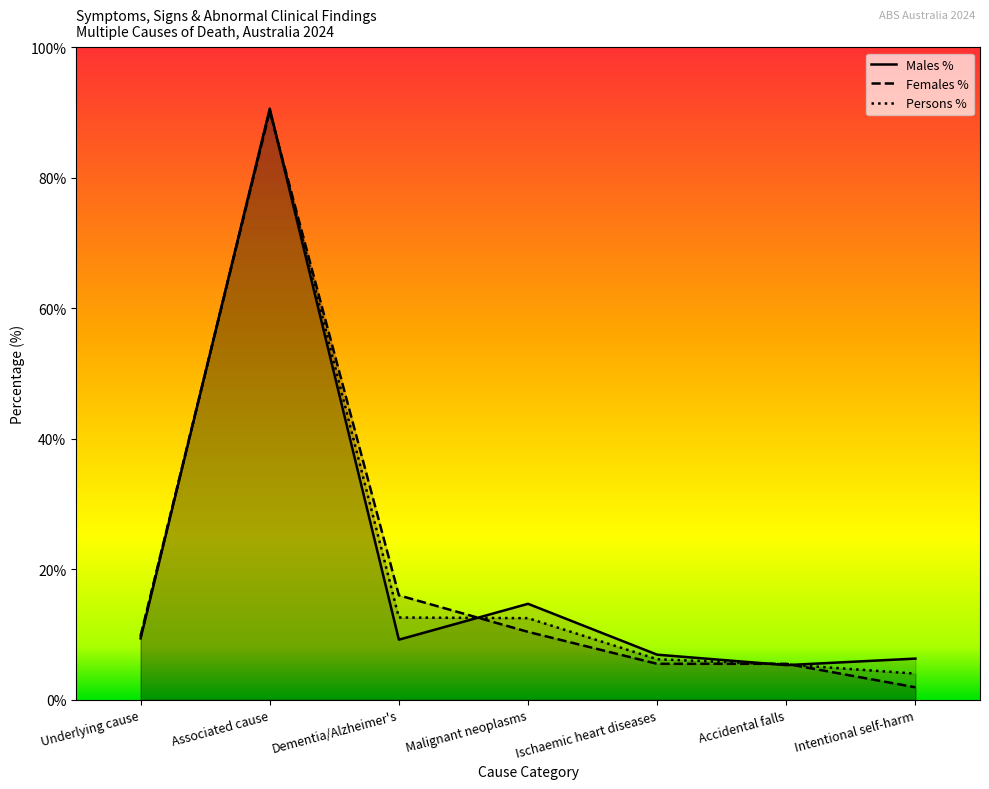

At how many categories does at least one series exceed 60?

1